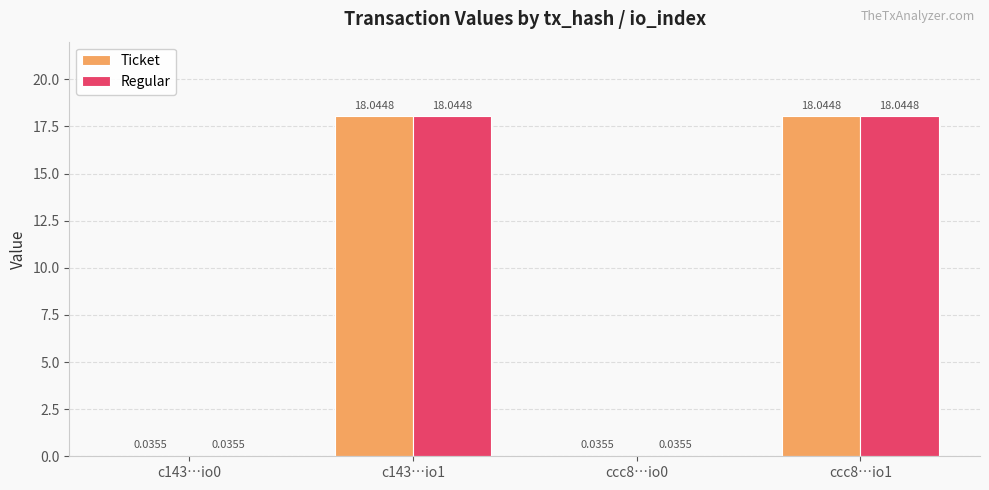

What is the sum of the Regular values at ccc8…io1 and c143…io0?

18.1